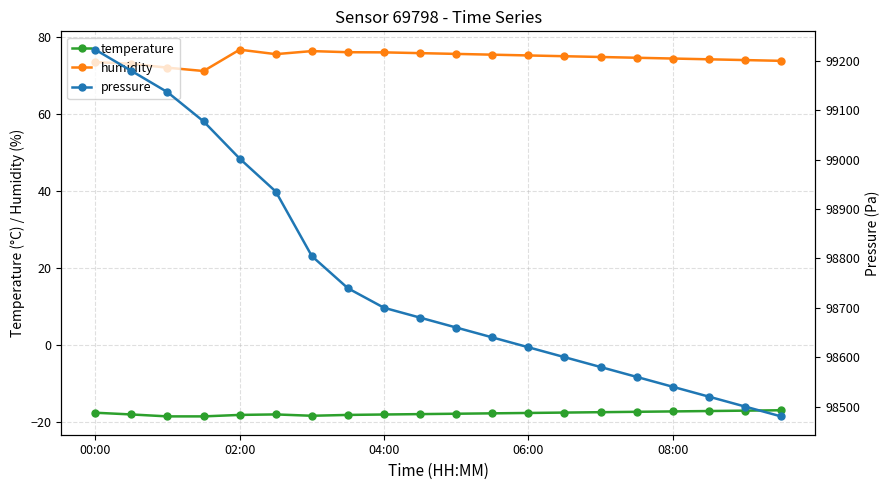

Does the chart display data point markers on the line(s)?

Yes